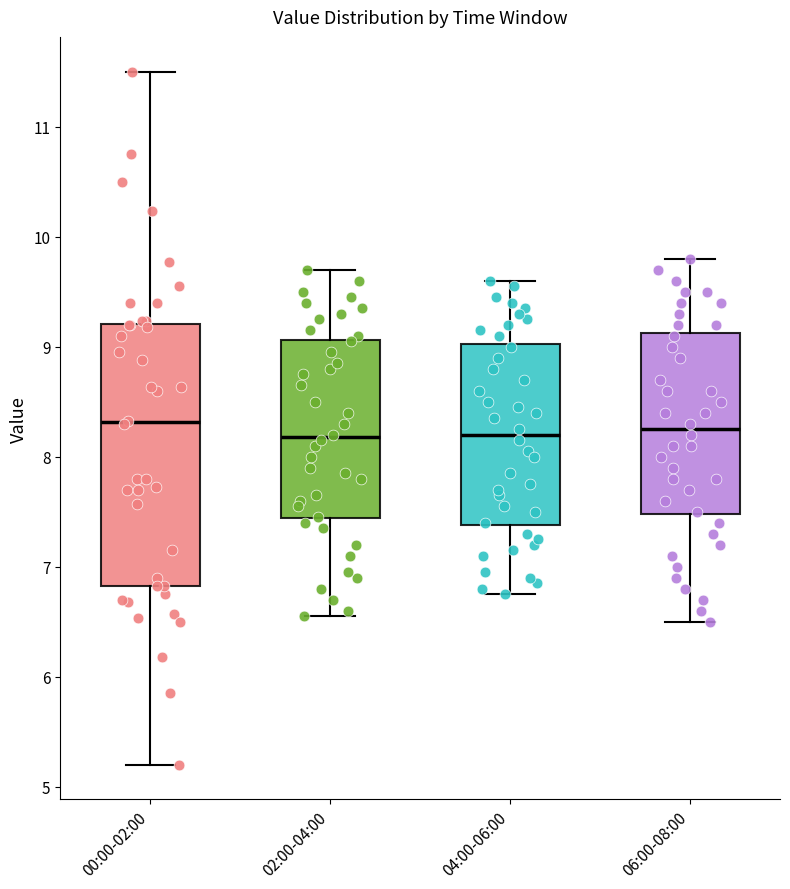

Reading left to right, read every box against the y-axis: the position of its median line, the range the box covers, and the ends of its whiskers. The values are not printed on the chart, so give them approximately, as read against the axis.

00:00-02:00: median 8.3, box 6.8 to 9.2, whiskers 5.2 to 11.5
02:00-04:00: median 8.2, box 7.4 to 9.1, whiskers 6.6 to 9.7
04:00-06:00: median 8.2, box 7.4 to 9.0, whiskers 6.8 to 9.6
06:00-08:00: median 8.3, box 7.5 to 9.1, whiskers 6.5 to 9.8